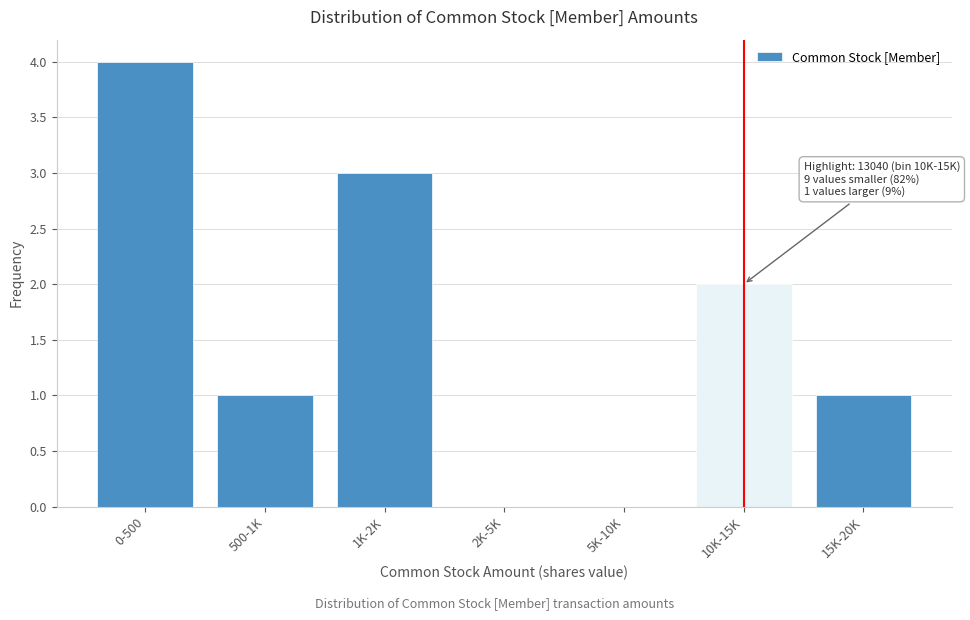

Reading left to right, transcribe all the data shown in this chart.

0-500=4	500-1K=1	1K-2K=3	2K-5K=0	5K-10K=0	10K-15K=2	15K-20K=1